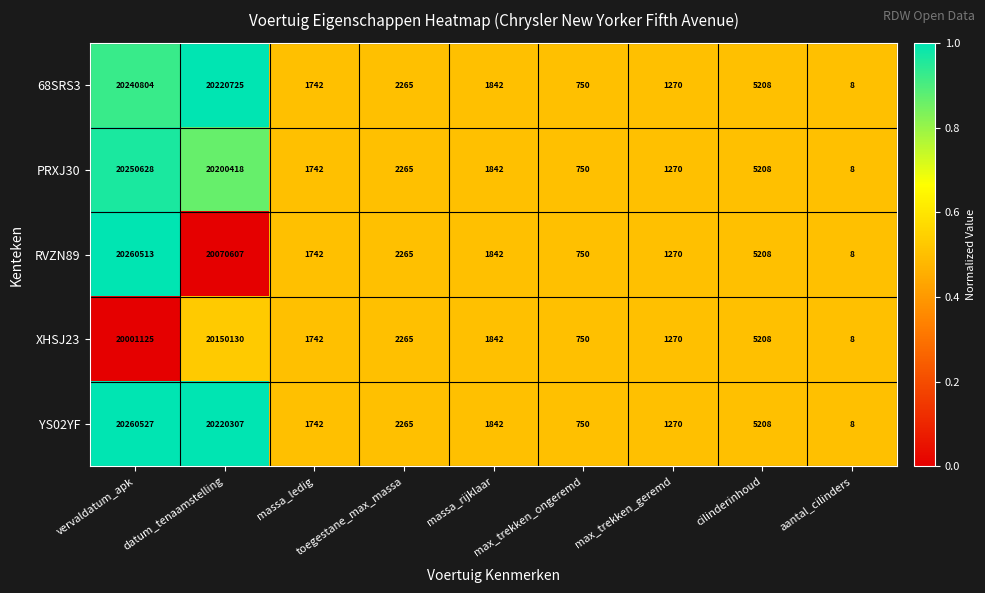

What is the difference between the second highest and second lowest values in the RVZN89 series?

20069857